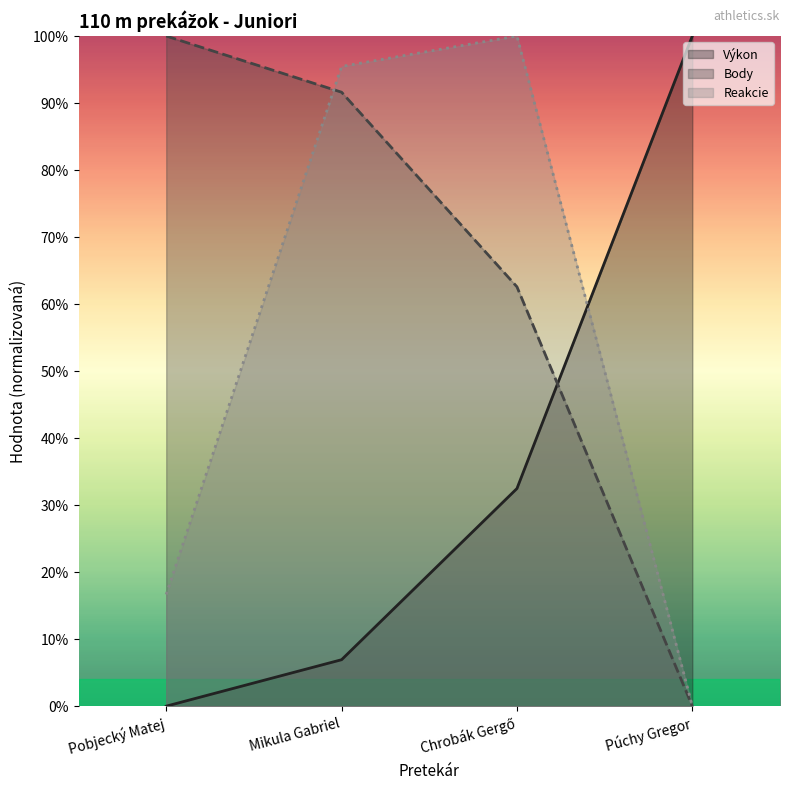

What is the label of the 1st point from the right?

Púchy Gregor